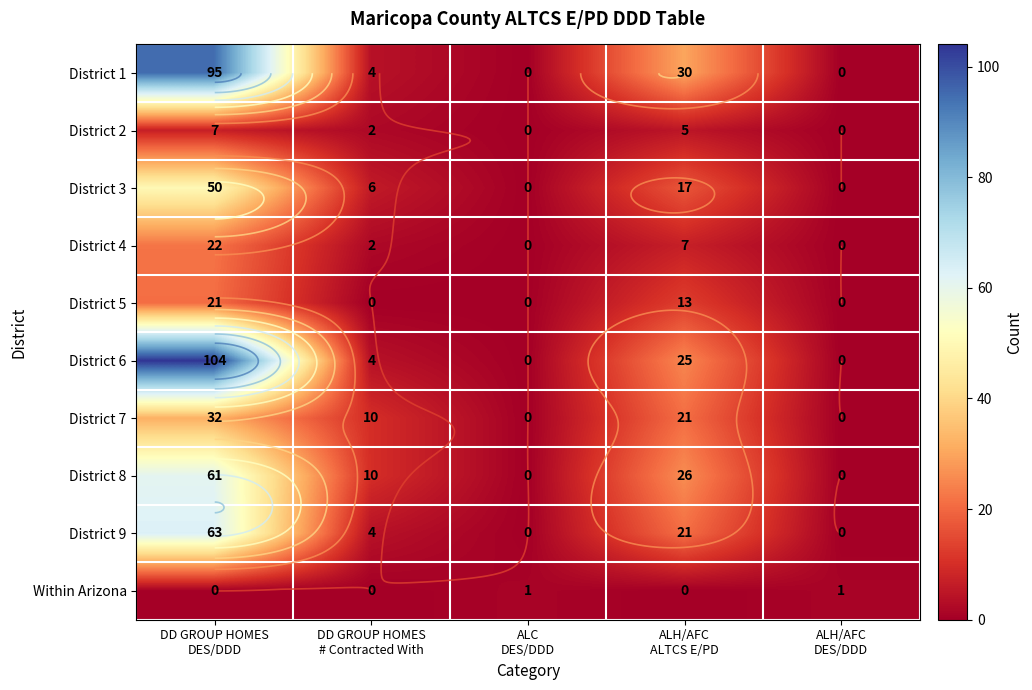

Which has a higher value, ALH/AFC
ALTCS E/PD or DD GROUP HOMES
DES/DDD?

DD GROUP HOMES
DES/DDD